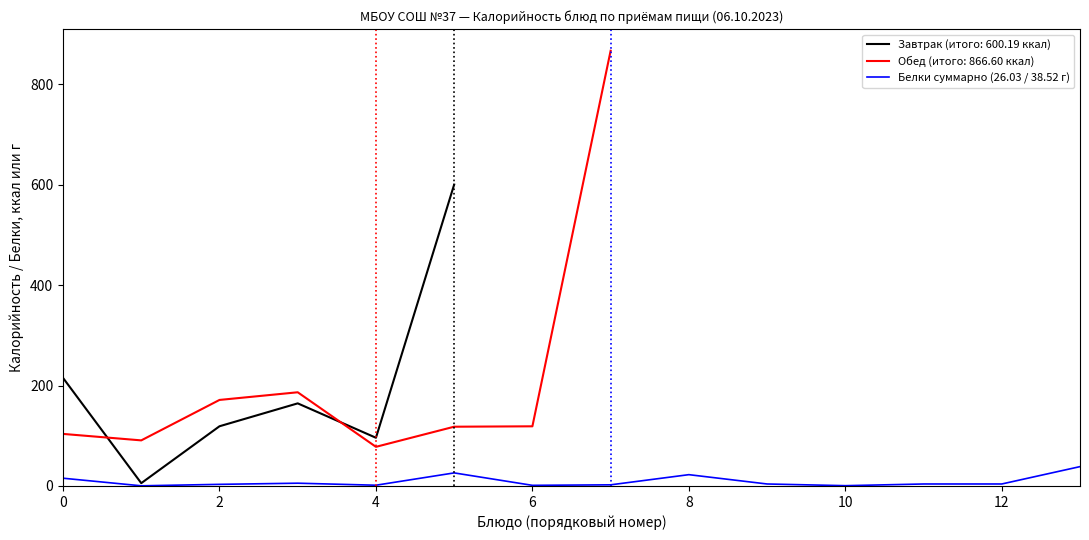

What is the minimum value shown in the chart?

0.3